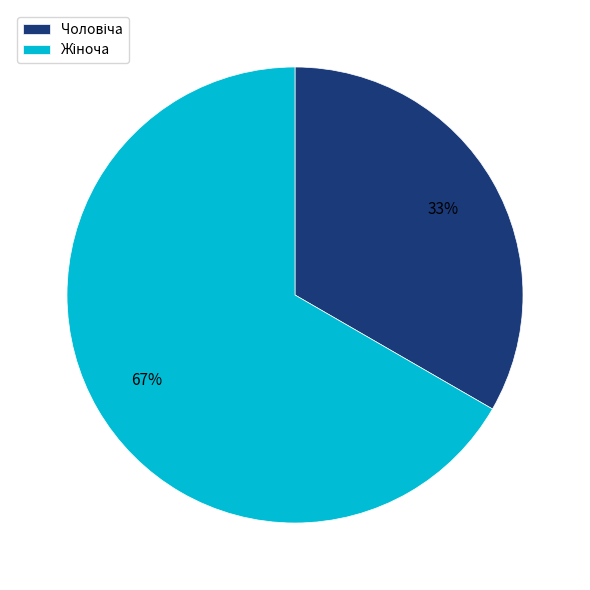

Does any single category account for the majority?

Yes